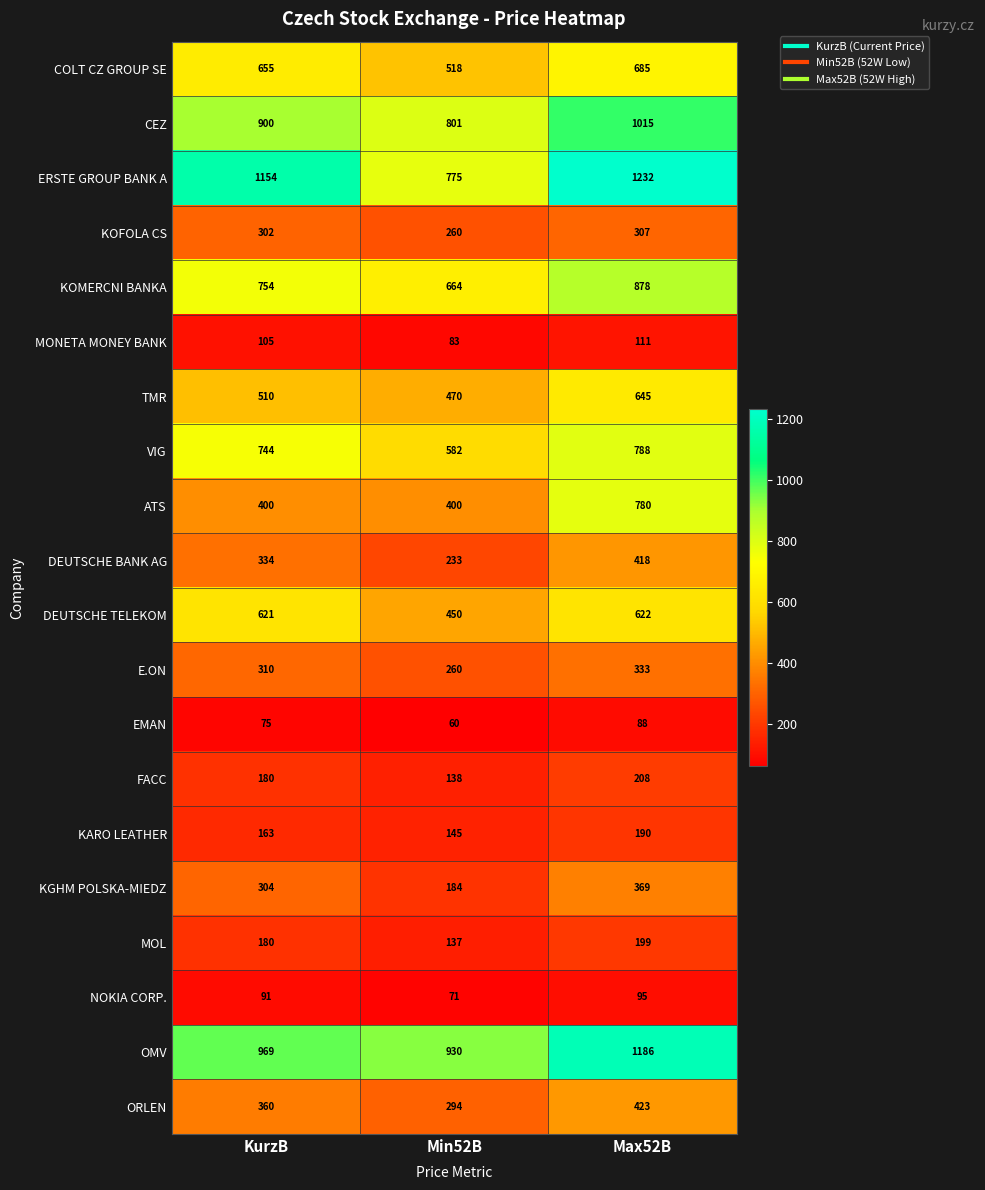

List the series in order of their peak value, highest first.

ERSTE GROUP BANK A, OMV, CEZ, KOMERCNI BANKA, VIG, ATS, COLT CZ GROUP SE, TMR, DEUTSCHE TELEKOM, ORLEN, DEUTSCHE BANK AG, KGHM POLSKA-MIEDZ, E.ON, KOFOLA CS, FACC, MOL, KARO LEATHER, MONETA MONEY BANK, NOKIA CORP., EMAN